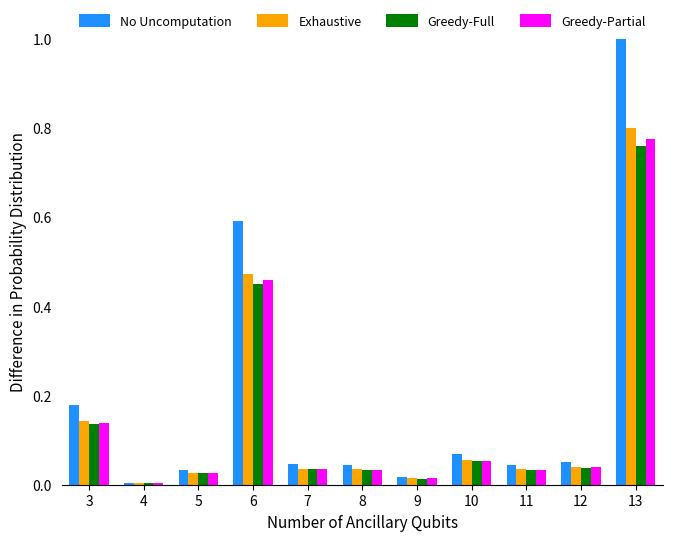

Which category has the highest value in the Greedy-Partial series?

13